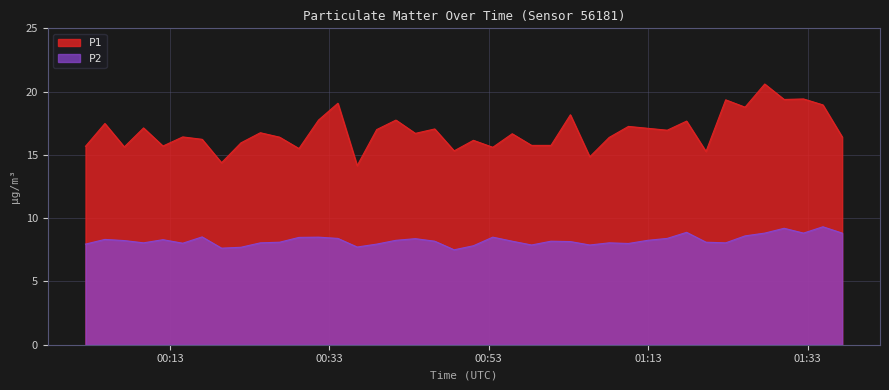

Reading left to right, extract all data points from this chart.

P1: 15.7	17.5	15.6	17.1	15.7	16.4	16.2	14.4	15.9	16.8	16.4	15.5	17.8	19.1	14.2	17.0	17.8	16.7	17.1	15.3	16.1	15.6	16.7	15.8	15.8	18.2	14.8	16.4	17.2	17.1	16.9	17.7	15.3	19.4	18.8	20.6	19.4	19.4	18.9	16.4
P2: 8.0	8.3	8.2	8.1	8.3	8.0	8.5	7.6	7.7	8.1	8.1	8.5	8.5	8.4	7.7	8.0	8.2	8.4	8.2	7.5	7.8	8.5	8.2	7.9	8.2	8.2	7.9	8.1	8.0	8.2	8.4	8.9	8.1	8.1	8.6	8.8	9.2	8.8	9.3	8.8